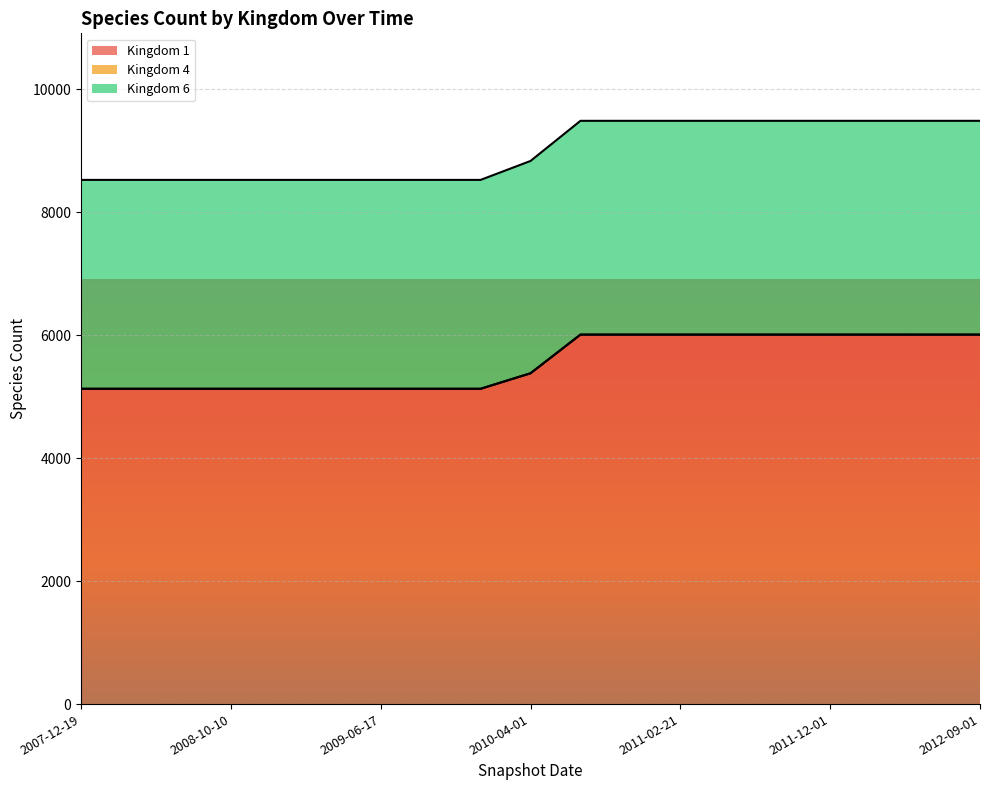

What is the sum of the Kingdom 1 values at 2010-07-26 and 2011-06-10?

12016